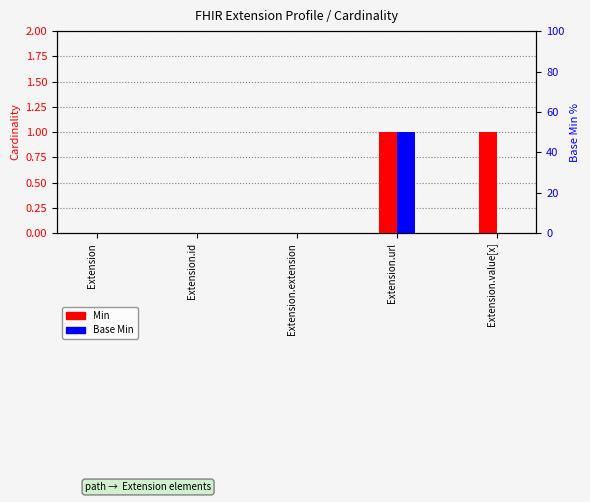

Reading left to right, list all the values displayed in this chart.

Min: 0	0	0	1	1
Base Min: 0	0	0	1	0